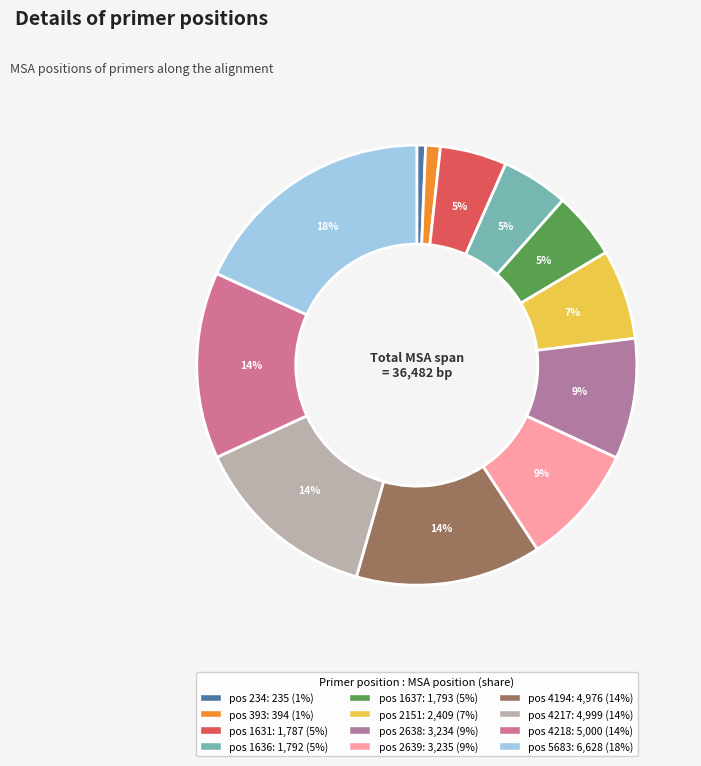

How many segments does this pie chart have?

12